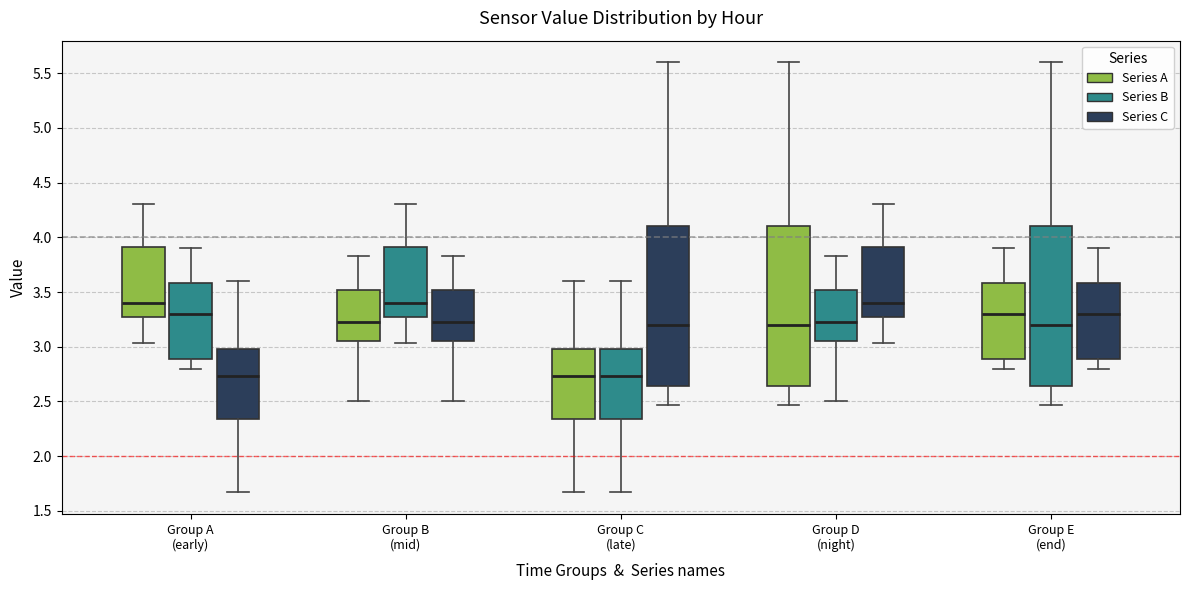

Reading left to right, transcribe this box plot: for each box, give where its median line is, the range the box spans, and where its two whiskers end, as read against the y-axis. The values are not printed on the chart, so give them approximately, as read against the axis.

Group A (early) (Series A): median 3.40, box 3.25 to 3.90, whiskers 3.05 to 4.30
Group A (early) (Series B): median 3.30, box 2.90 to 3.60, whiskers 2.80 to 3.90
Group A (early) (Series C): median 2.75, box 2.35 to 3.00, whiskers 1.65 to 3.60
Group B (mid) (Series A): median 3.25, box 3.05 to 3.50, whiskers 2.50 to 3.85
Group B (mid) (Series B): median 3.40, box 3.25 to 3.90, whiskers 3.05 to 4.30
Group B (mid) (Series C): median 3.25, box 3.05 to 3.50, whiskers 2.50 to 3.85
Group C (late) (Series A): median 2.75, box 2.35 to 3.00, whiskers 1.65 to 3.60
Group C (late) (Series B): median 2.75, box 2.35 to 3.00, whiskers 1.65 to 3.60
Group C (late) (Series C): median 3.20, box 2.65 to 4.10, whiskers 2.45 to 5.60
Group D (night) (Series A): median 3.20, box 2.65 to 4.10, whiskers 2.45 to 5.60
Group D (night) (Series B): median 3.25, box 3.05 to 3.50, whiskers 2.50 to 3.85
Group D (night) (Series C): median 3.40, box 3.25 to 3.90, whiskers 3.05 to 4.30
Group E (end) (Series A): median 3.30, box 2.90 to 3.60, whiskers 2.80 to 3.90
Group E (end) (Series B): median 3.20, box 2.65 to 4.10, whiskers 2.45 to 5.60
Group E (end) (Series C): median 3.30, box 2.90 to 3.60, whiskers 2.80 to 3.90